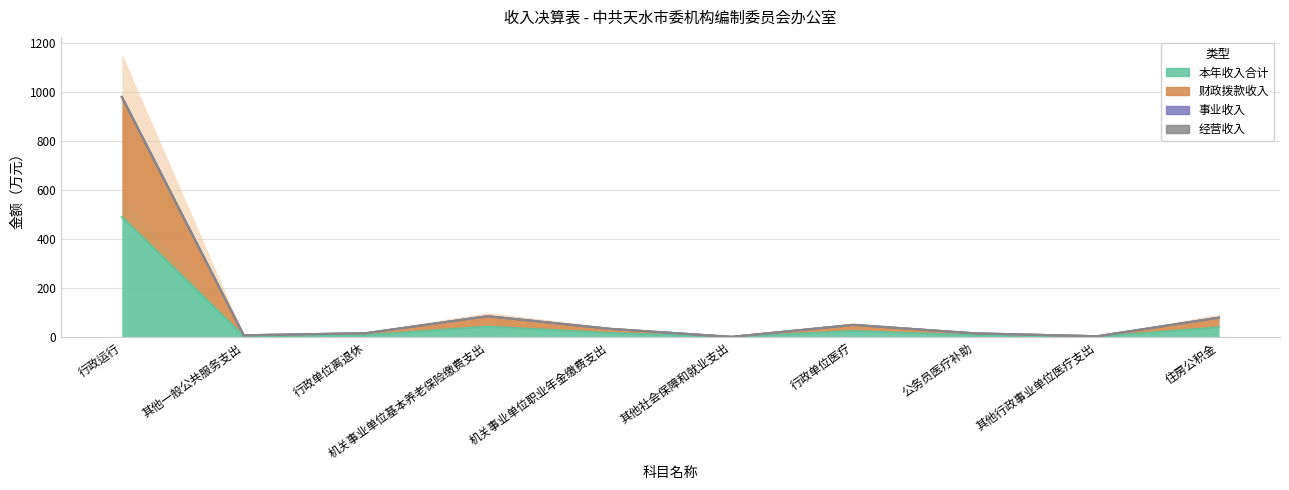

Is the value of 财政拨款收入 at 行政运行 greater than the value of 本年收入合计 at 机关事业单位职业年金缴费支出?

Yes